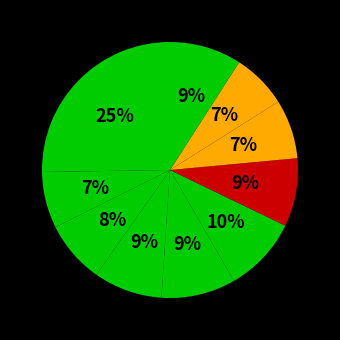

How many slices are in this pie chart?

10